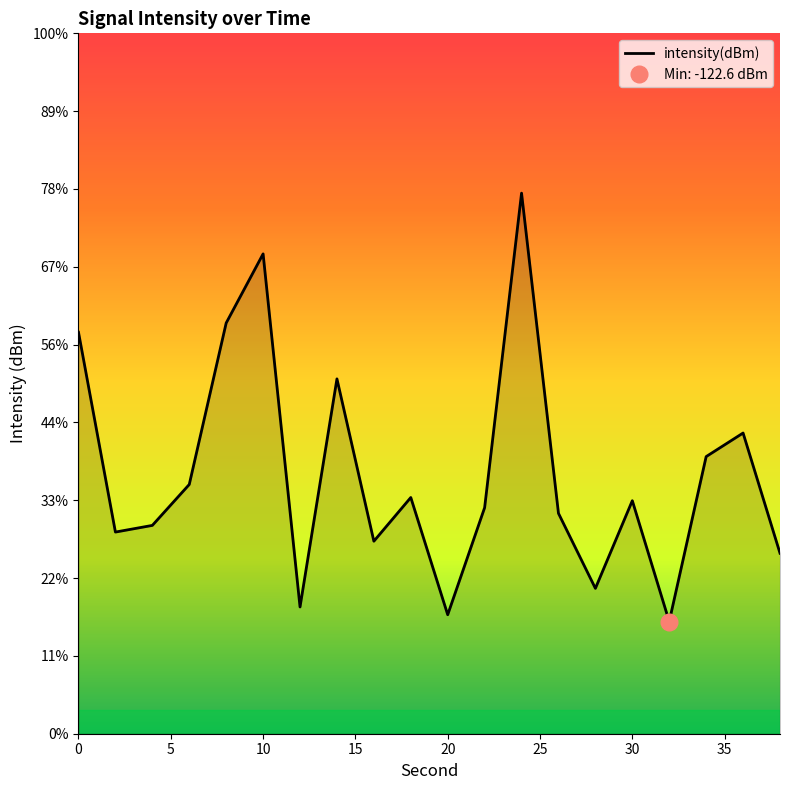

The chart shows a value of -121.4 at 5. True or false?

True